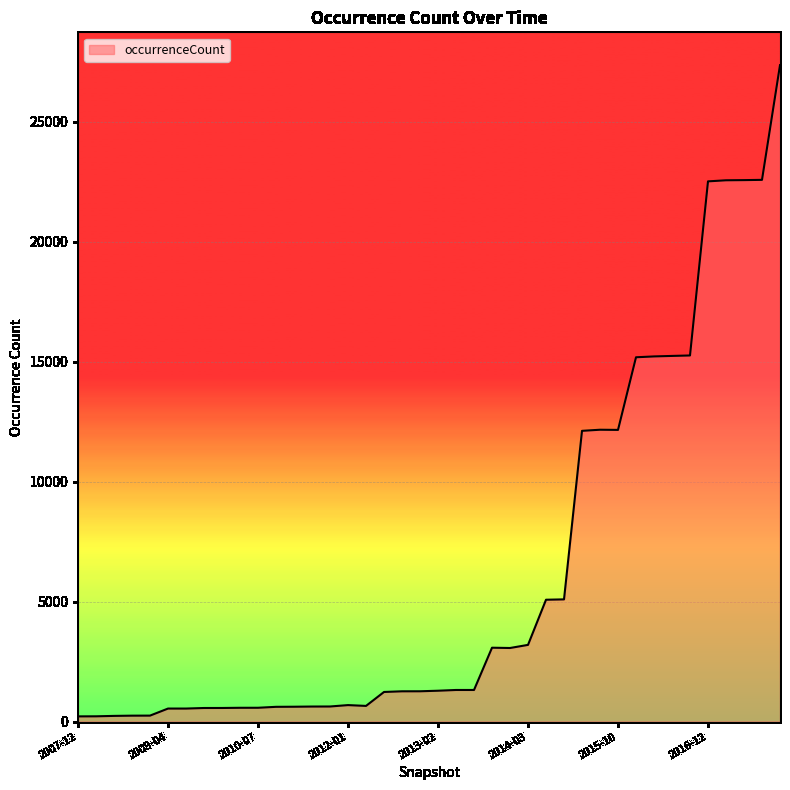

What is the greatest value displayed?

27349